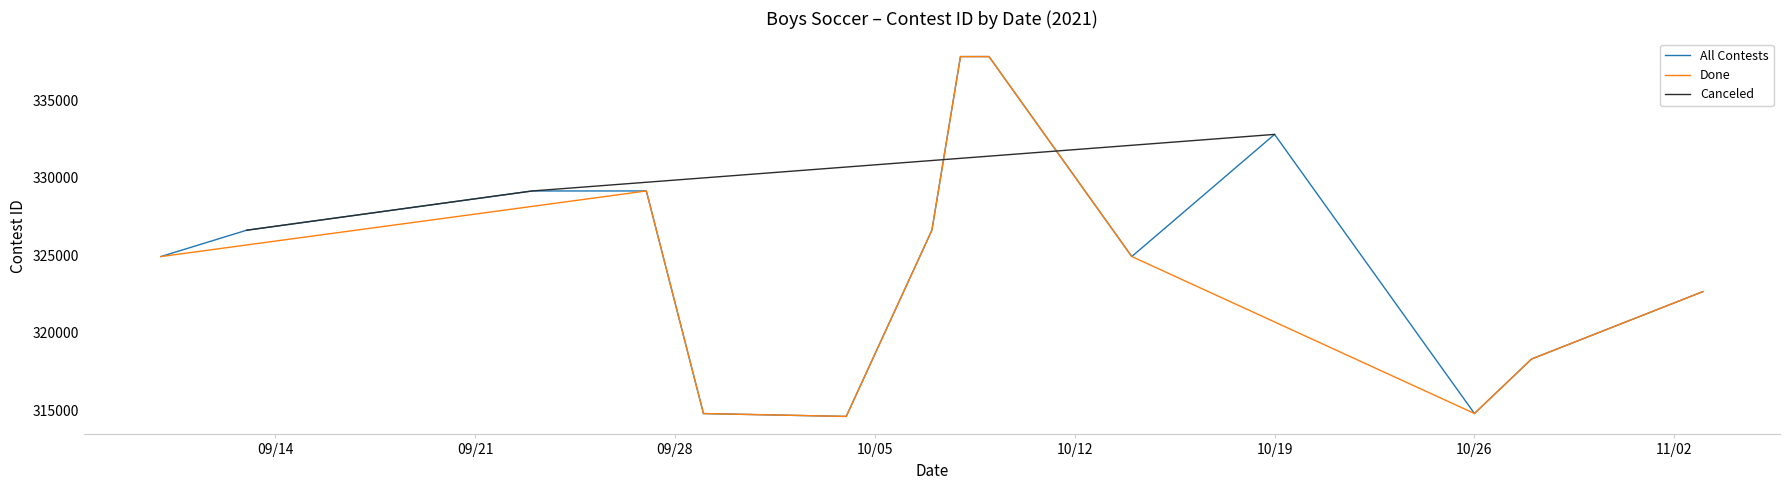

What is the greatest value displayed?

337835